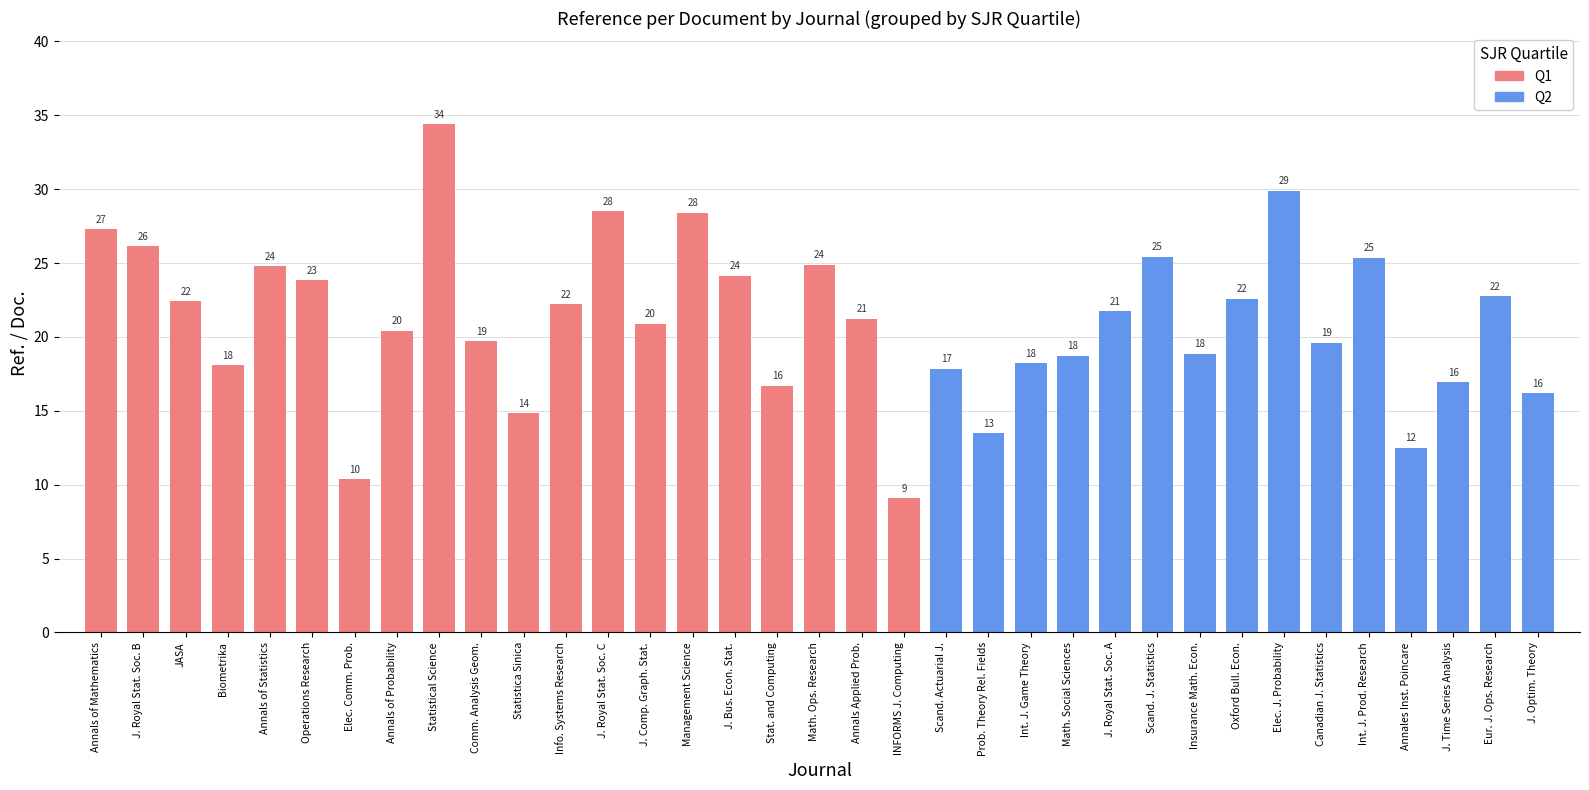

Are the bars grouped side by side (vs. stacked)?

No